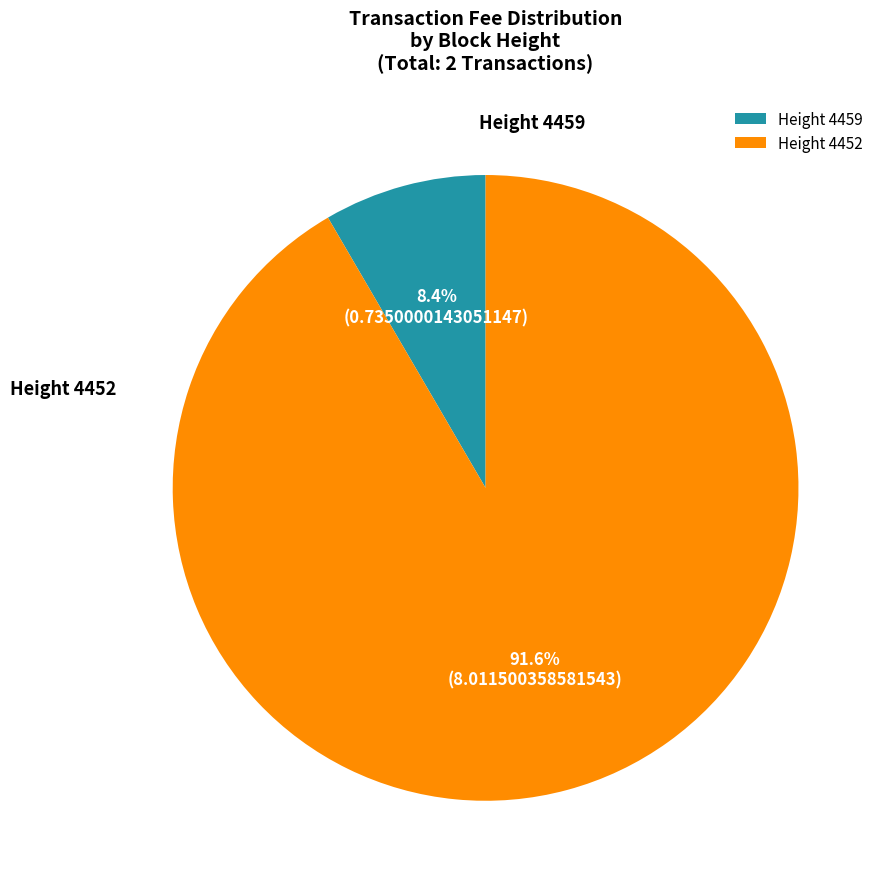

To the nearest percent, what is the average slice percentage?

50%